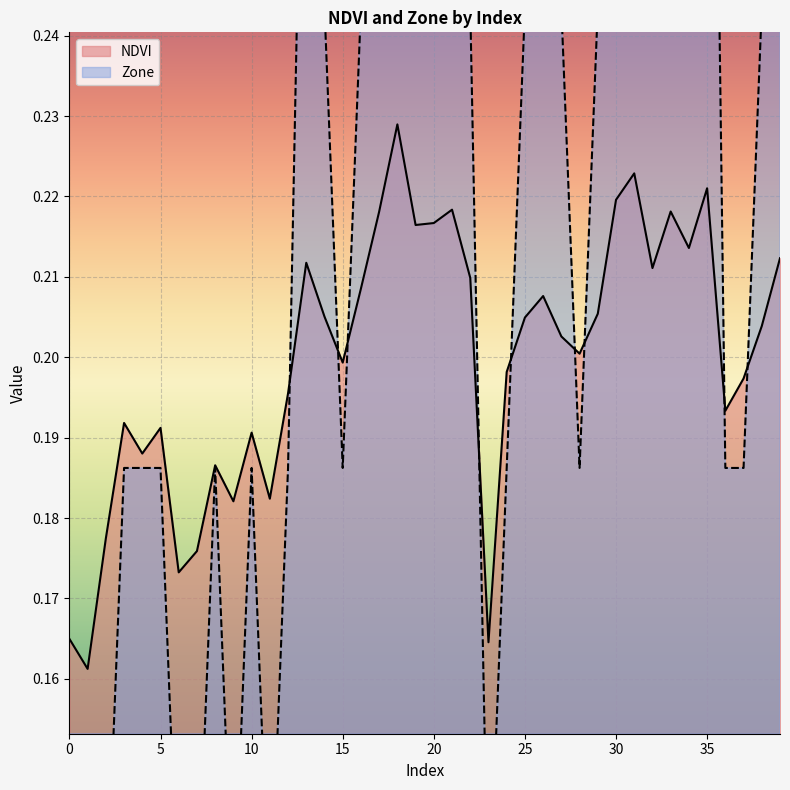

How many interior local peaks does the NDVI series have?

11